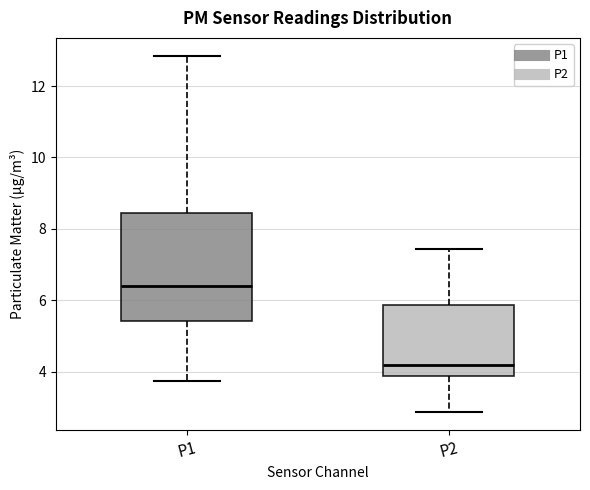

Which box is the tallest, from its lower edge to its upper edge?

P1